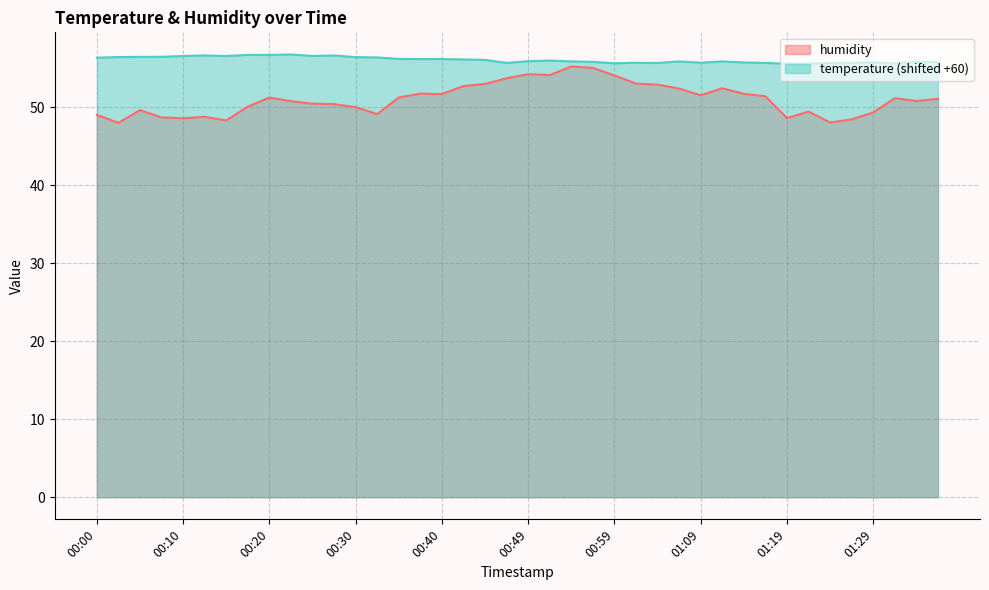

What is the sum of all humidity values?

2042.1